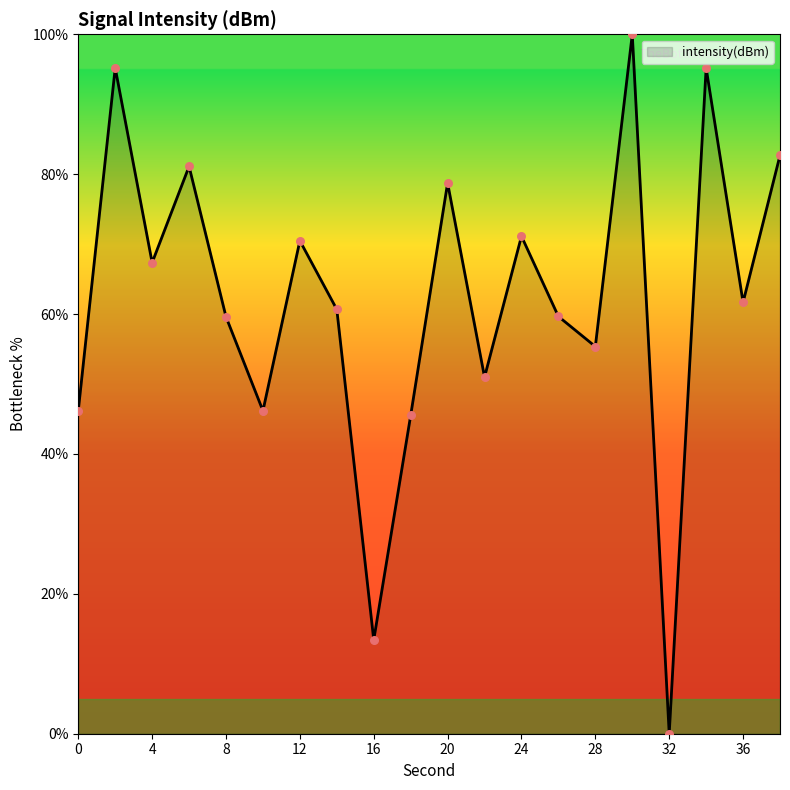

What is the greatest value displayed?

100.0